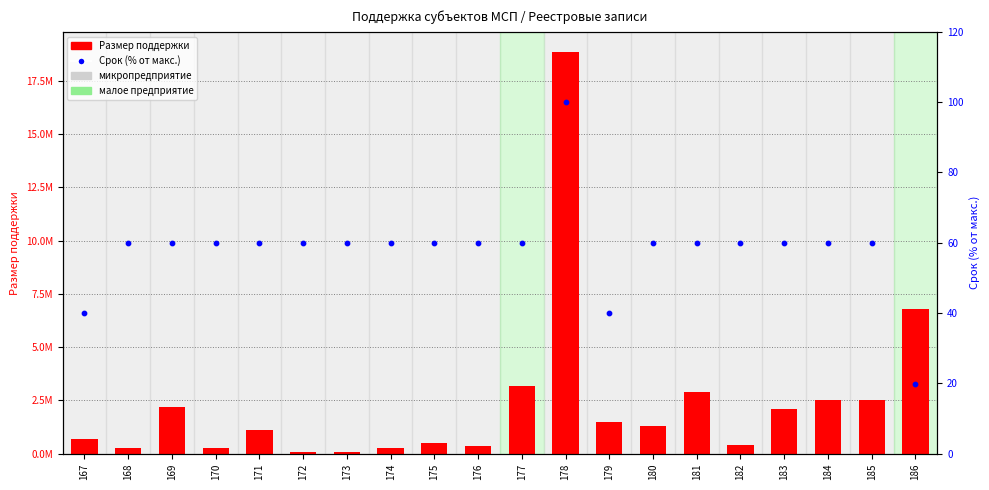

At how many categories does at least one series exceed 4029180?

2